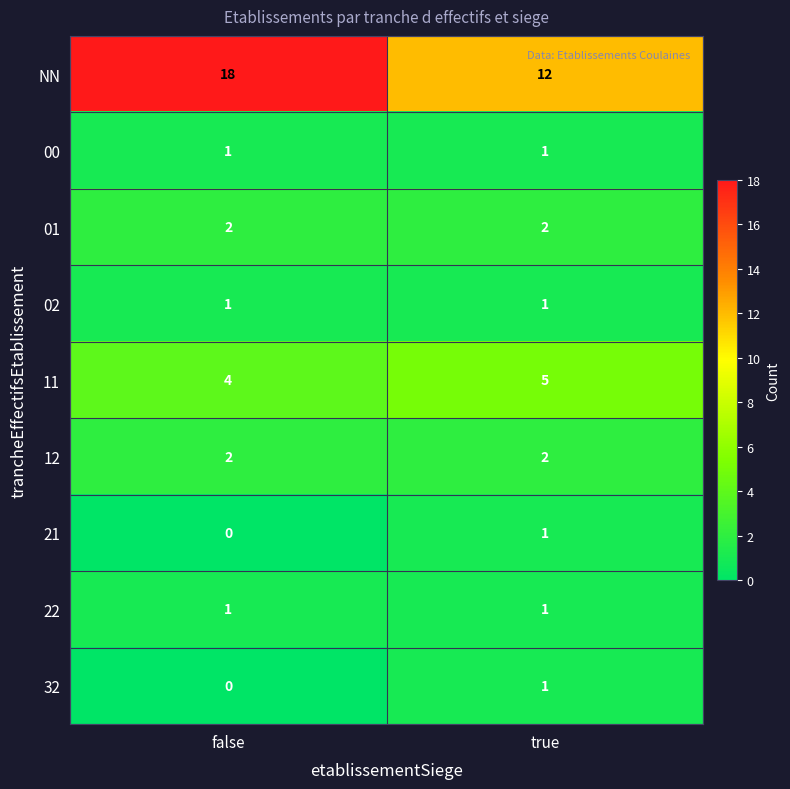

The value of NN at true is 6. True or false?

False